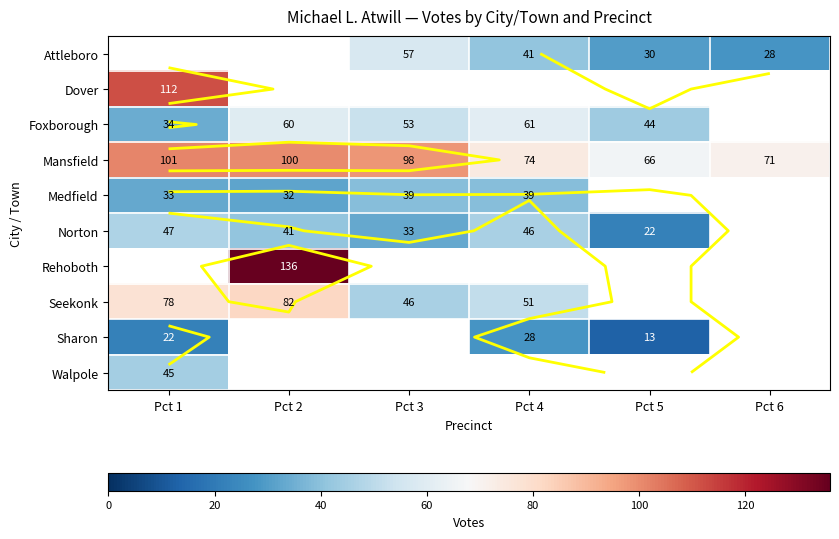

Which label corresponds to the smallest value in the chart?

Pct 5